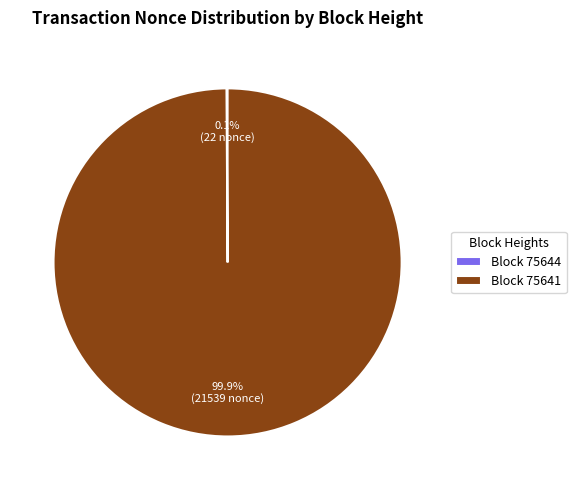

Which slice is the largest?

Block 75641